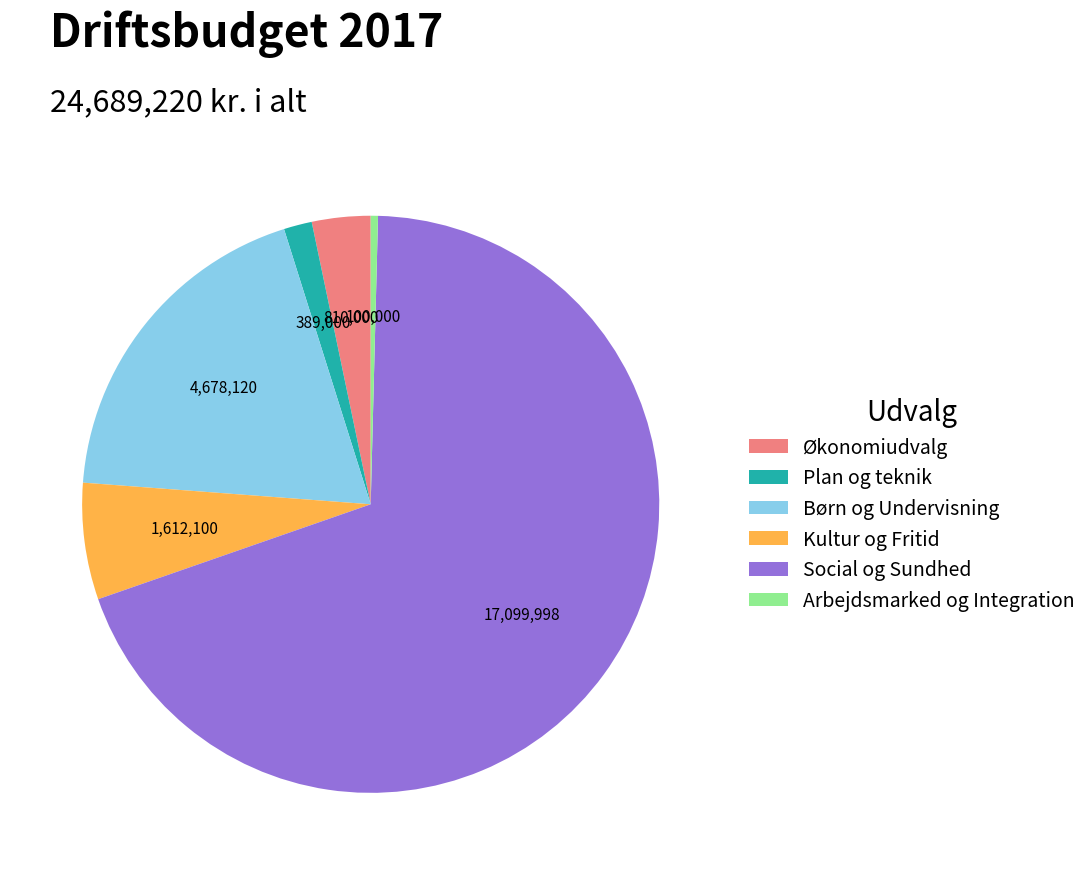

Does any single category account for the majority?

Yes